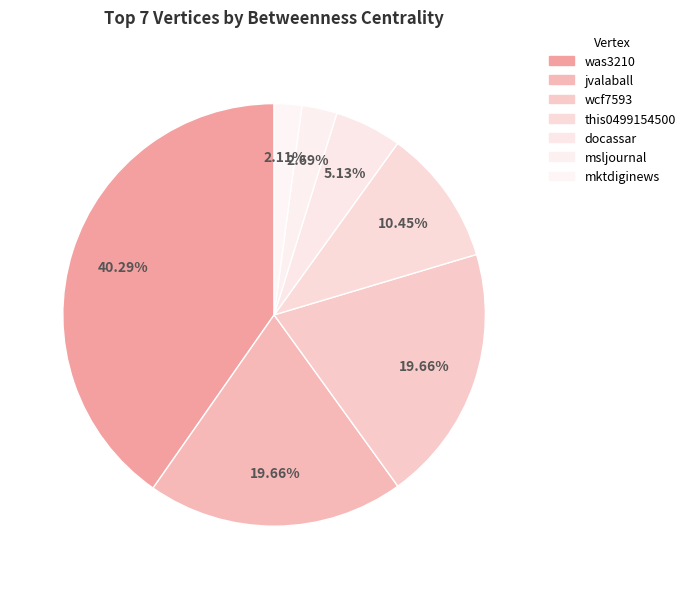

To the nearest percent, what is the combined percentage of wcf7593 and mktdiginews?

22%